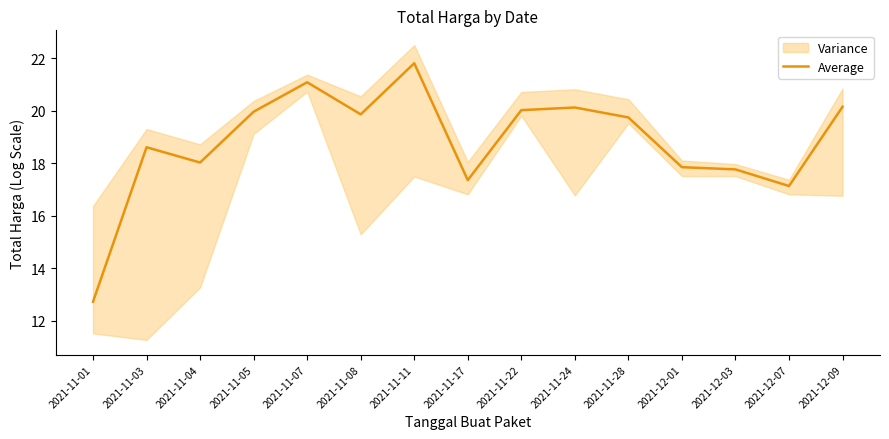

Approximately how many times larger is the value at 2021-11-05 compared to 2021-11-04?

1.1